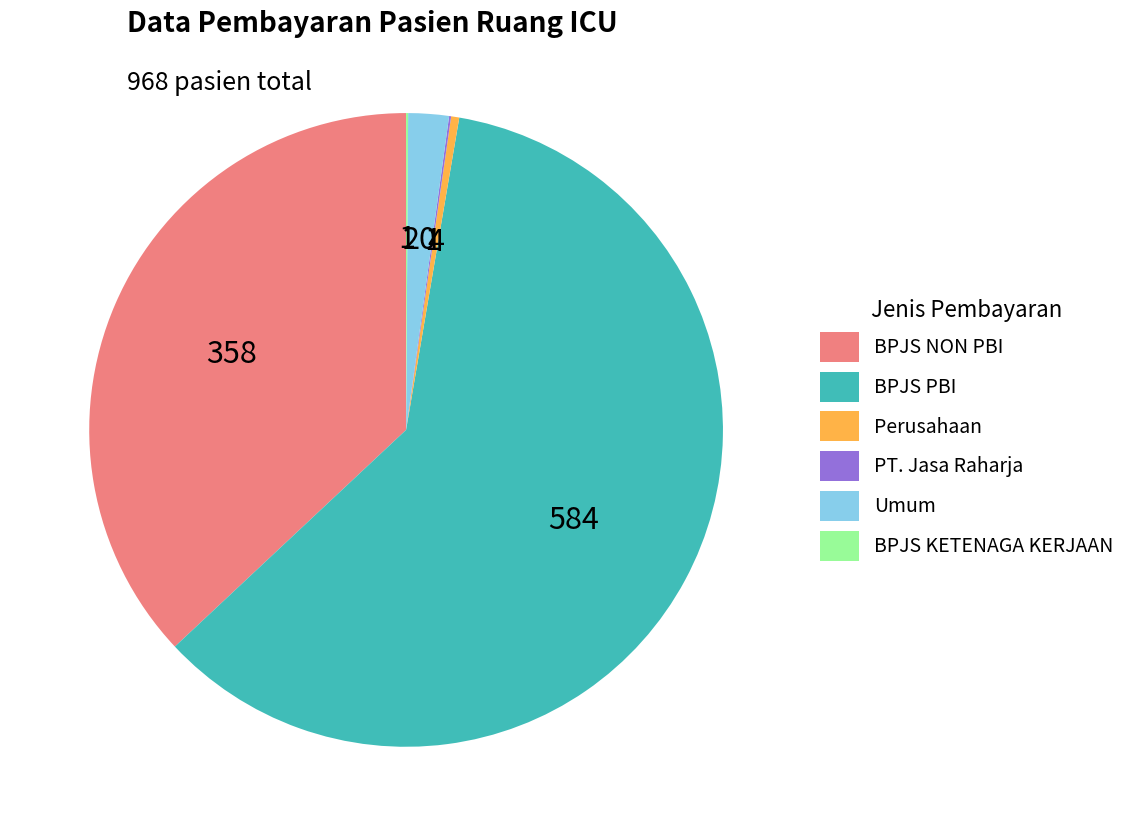

Do Perusahaan and BPJS NON PBI together represent more than half of the pie?

No